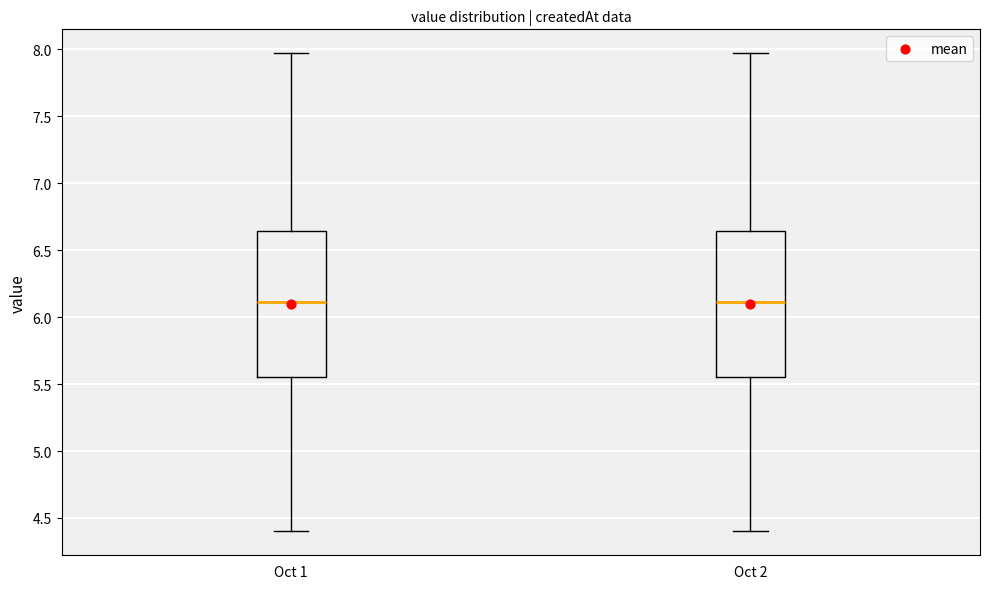

Reading left to right, transcribe this box plot: for each box, give where its median line is, the range the box spans, and where its two whiskers end, as read against the y-axis. The values are not printed on the chart, so give them approximately, as read against the axis.

Oct 1: median 6.10, box 5.55 to 6.65, whiskers 4.40 to 7.95
Oct 2: median 6.10, box 5.55 to 6.65, whiskers 4.40 to 7.95